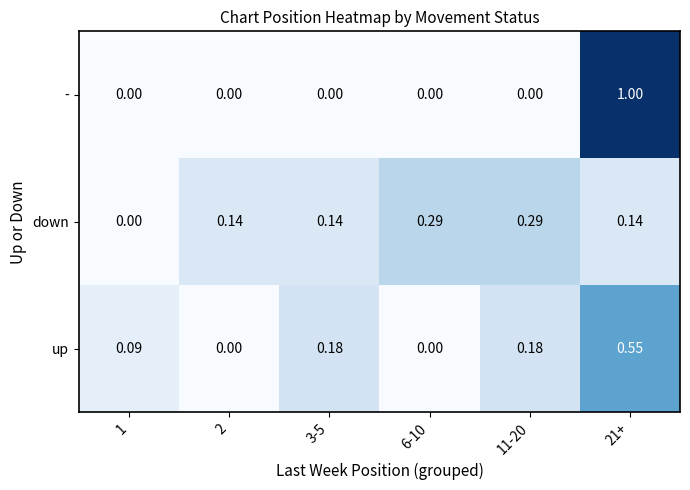

At 11-20, list the series in order from smallest to largest.

-, up, down